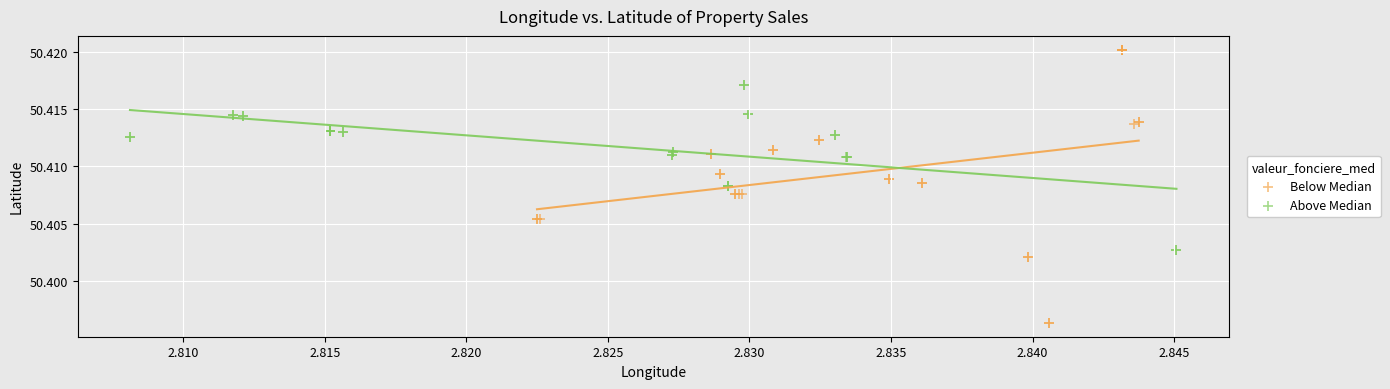

Which series has the widest spread of Y values?

Below Median